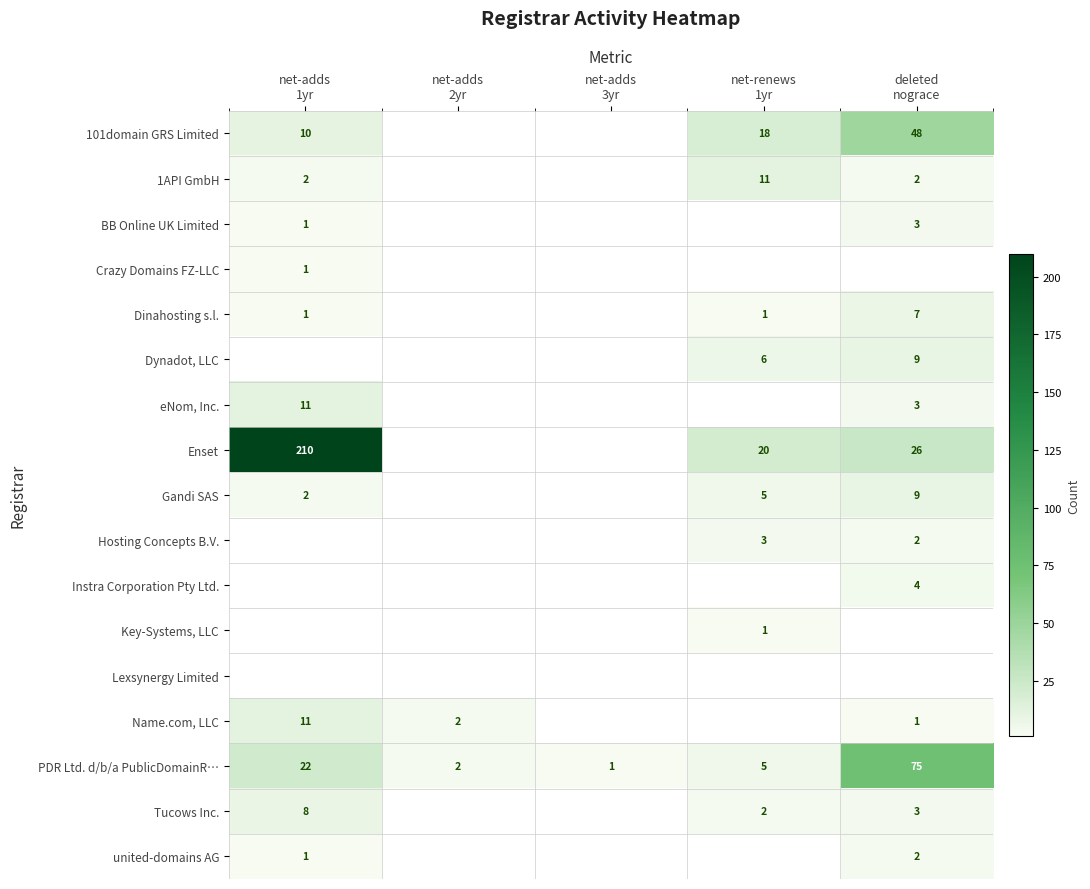

How many data points does each series have?

5